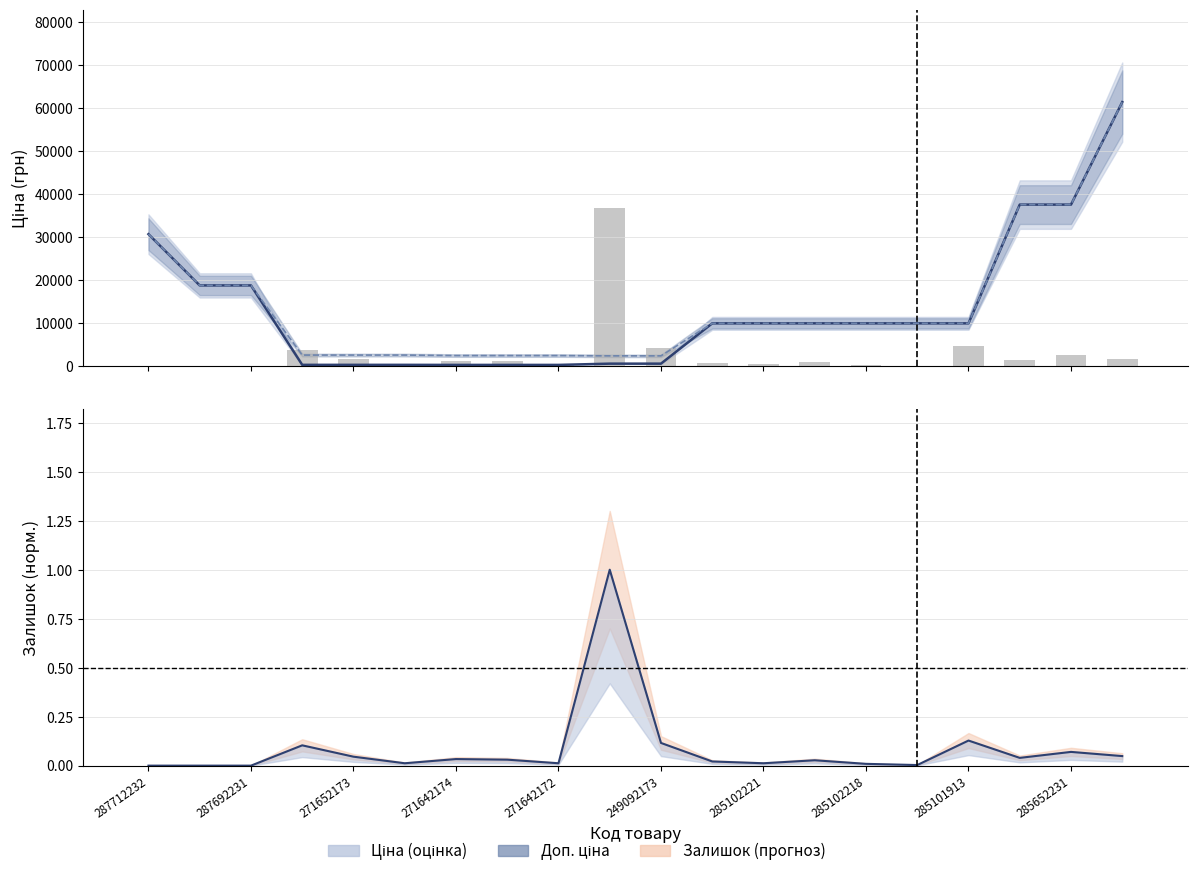

How many positive values does the Залишок (масштаб) series have?

17